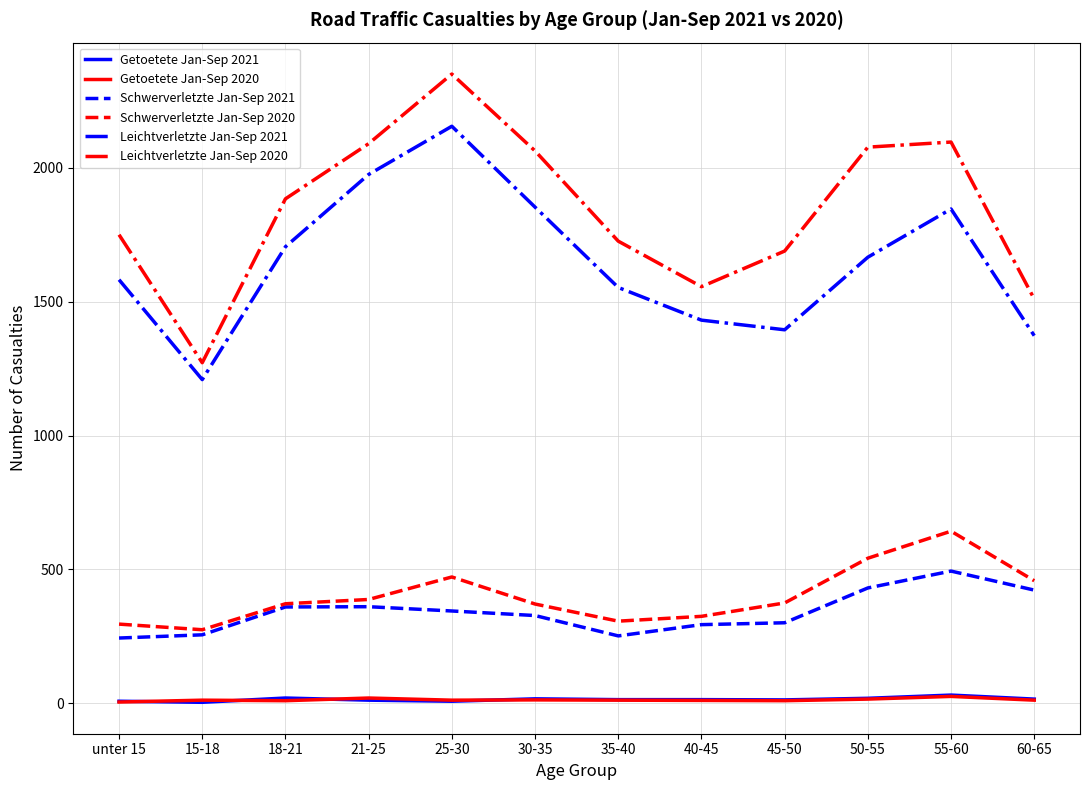

Does the chart display data point markers on the line(s)?

No